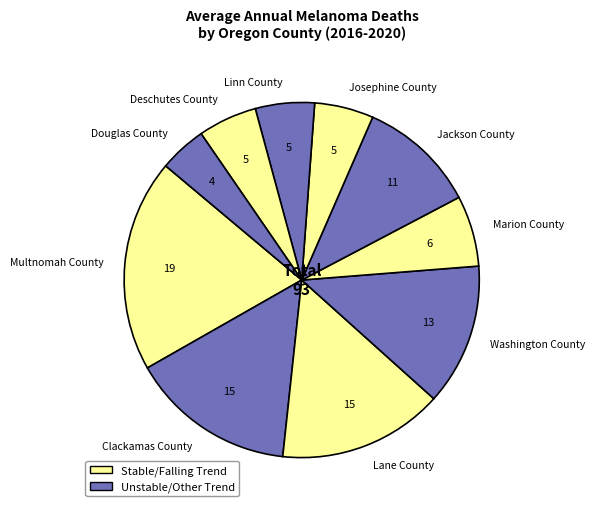

True or false: Deschutes County accounts for 5% of the total.

True